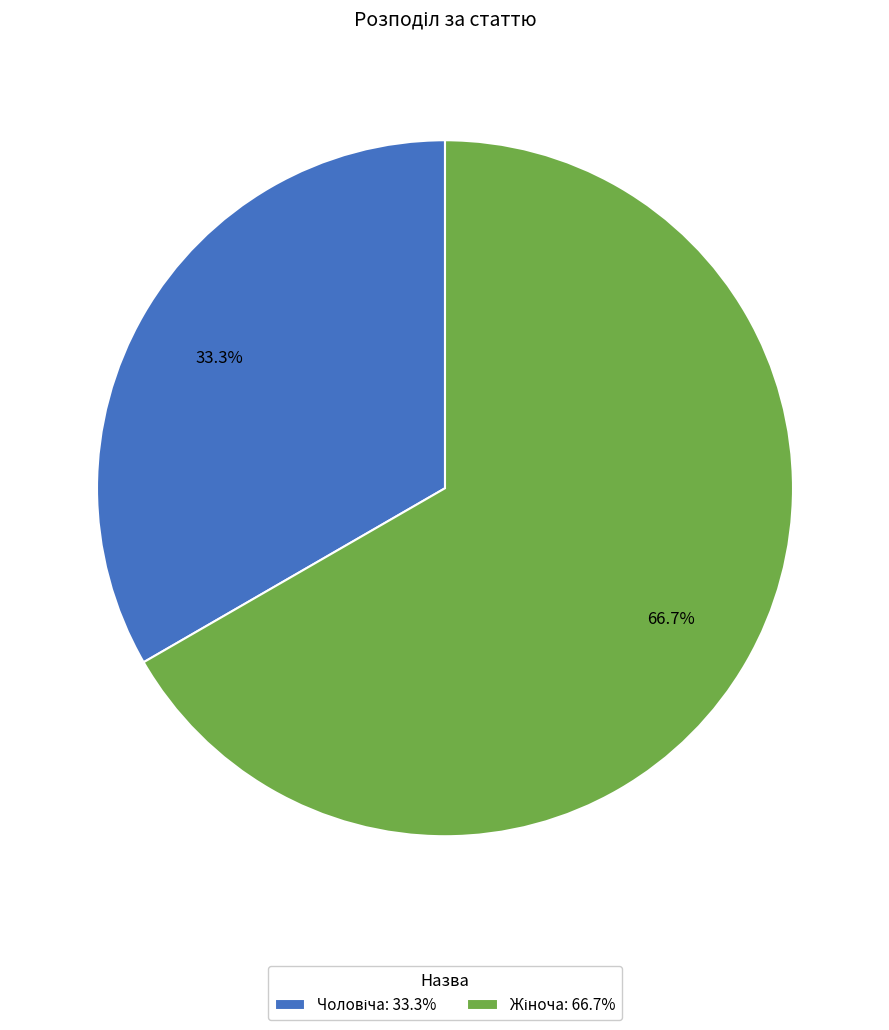

How many segments does this pie chart have?

2